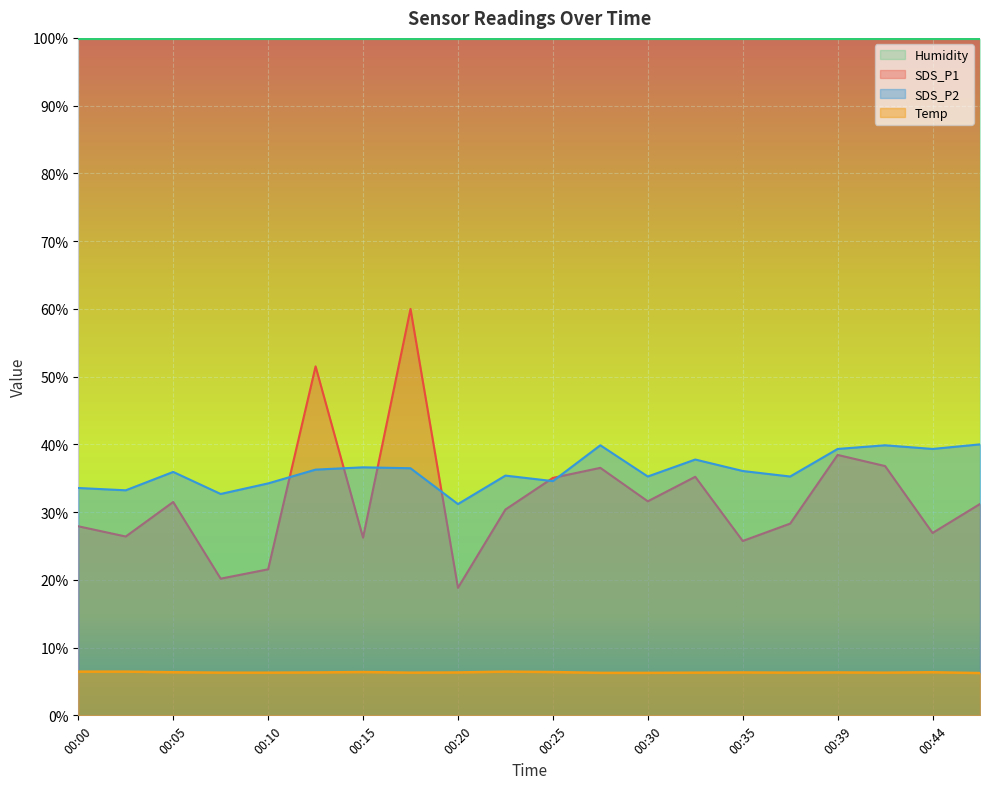

The SDS_P2 series shows 35.4 at 00:22. True or false?

True